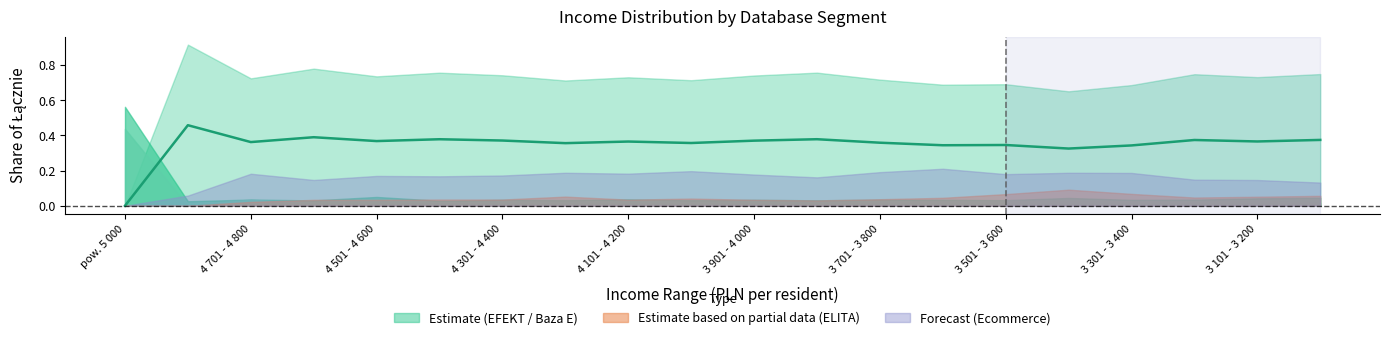

What is the change in value from 4 701 - 4 800 to 3 701 - 3 800?

-0.1